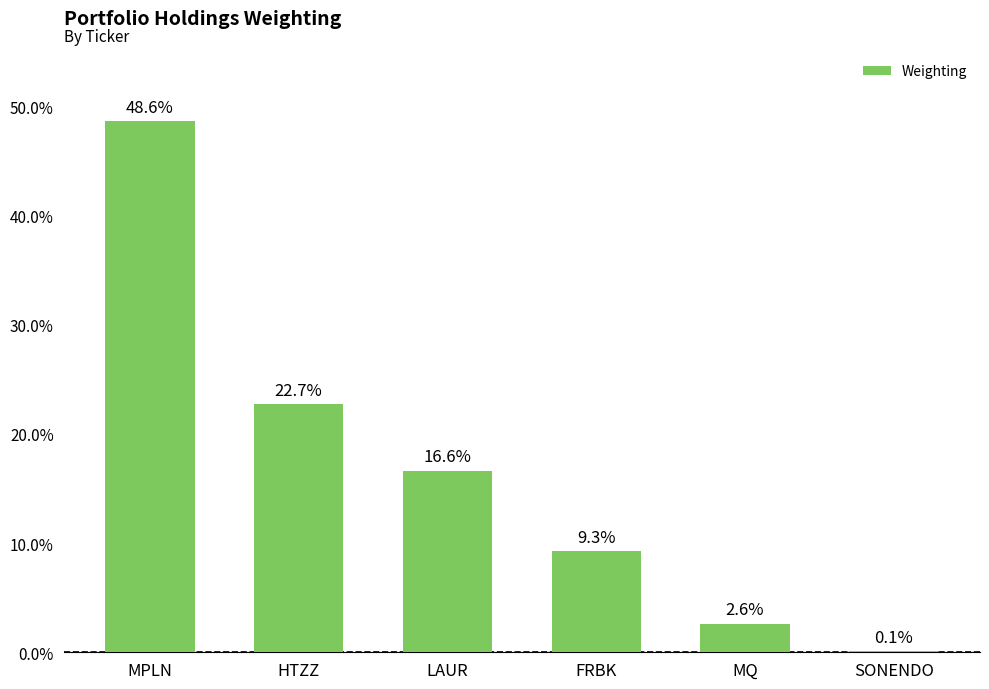

Which category has the highest value across all series?

MPLN